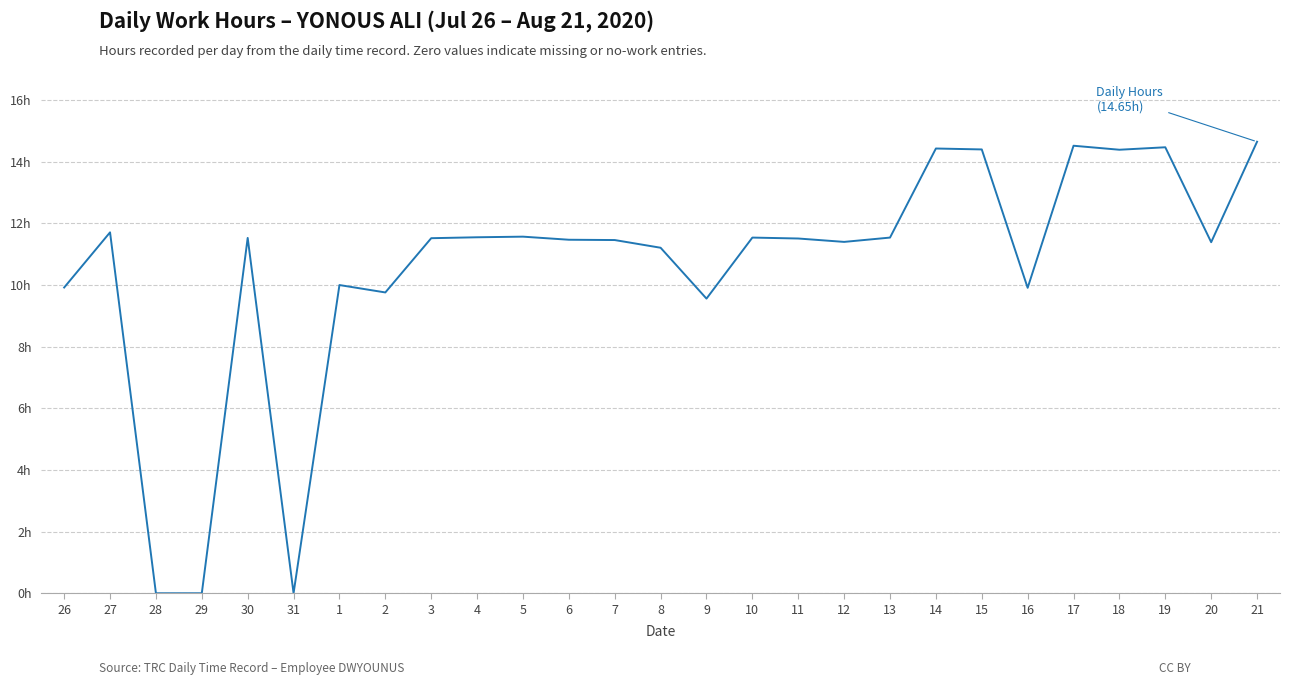

What is the value of the 14th point from the left?

11.2